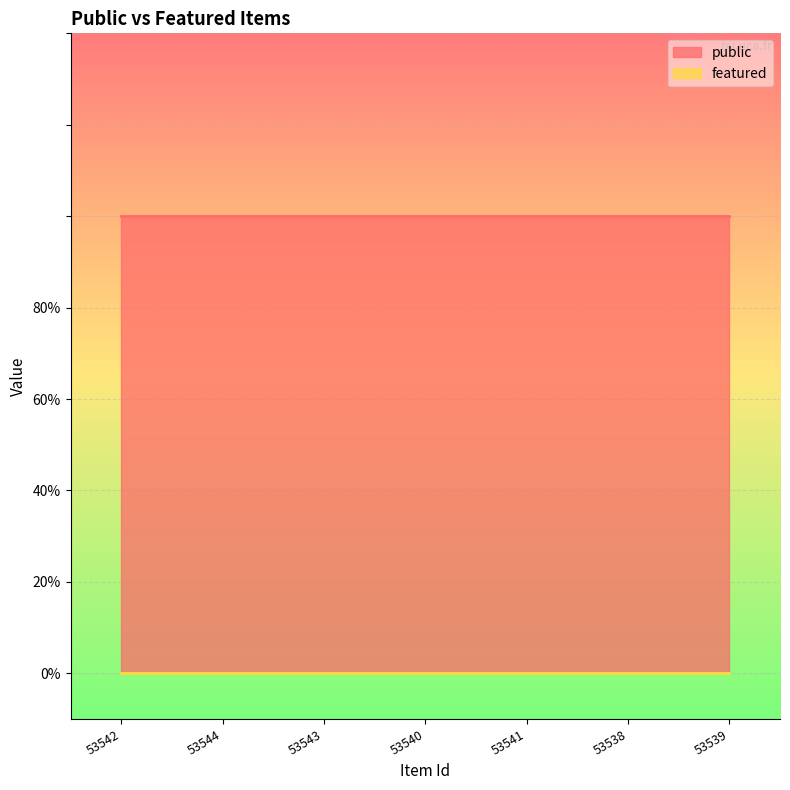

Which series has the largest range (max minus min)?

public